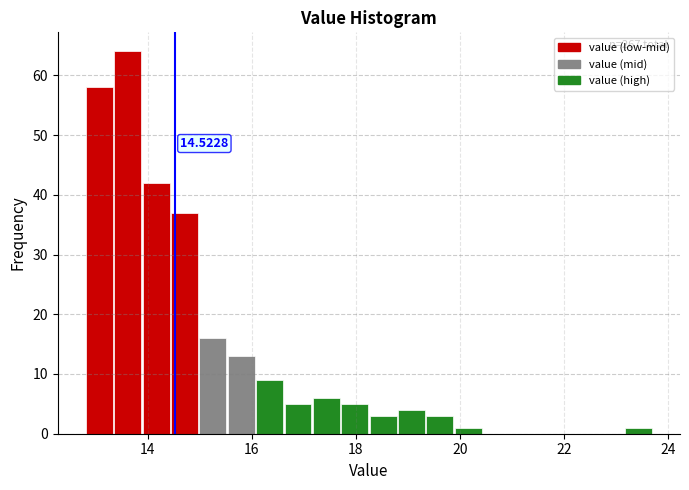

Read against the x-axis, roughly where is the centre of the tallest bar?

13.6